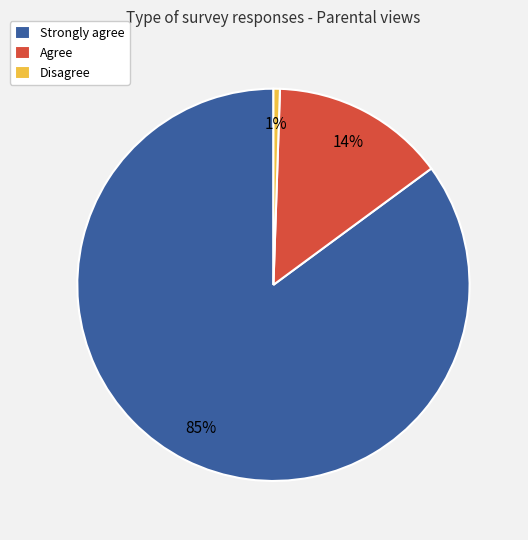

Which has a higher value, Disagree or Strongly agree?

Strongly agree